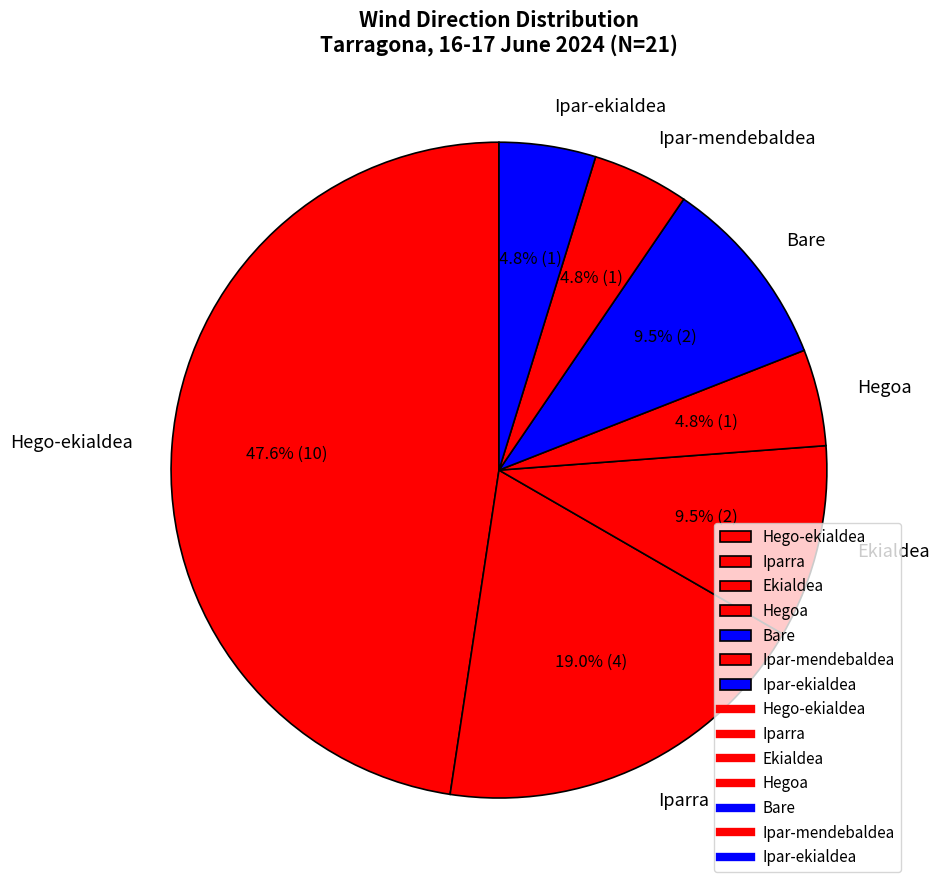

Count the number of slices in the pie.

7